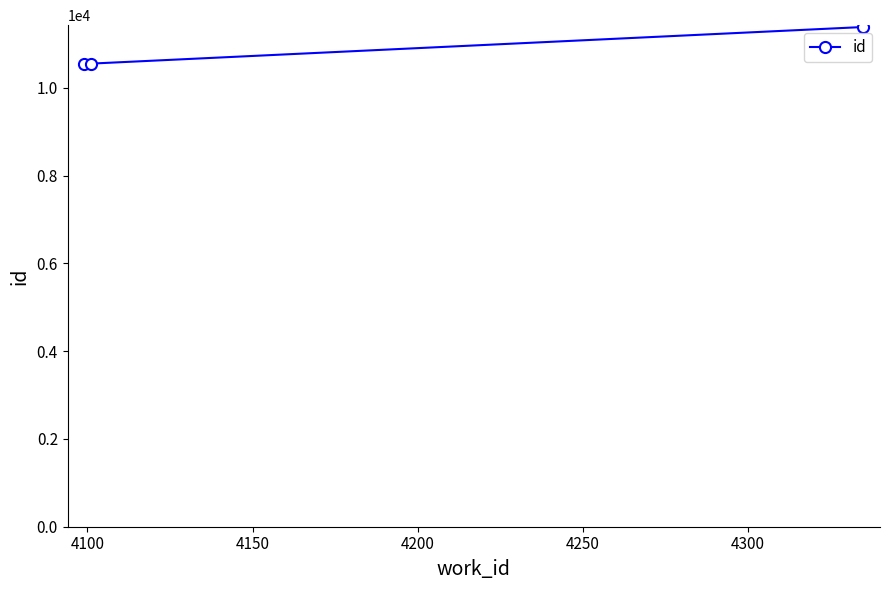

What is the value of the 2nd point from the left?

10555.0